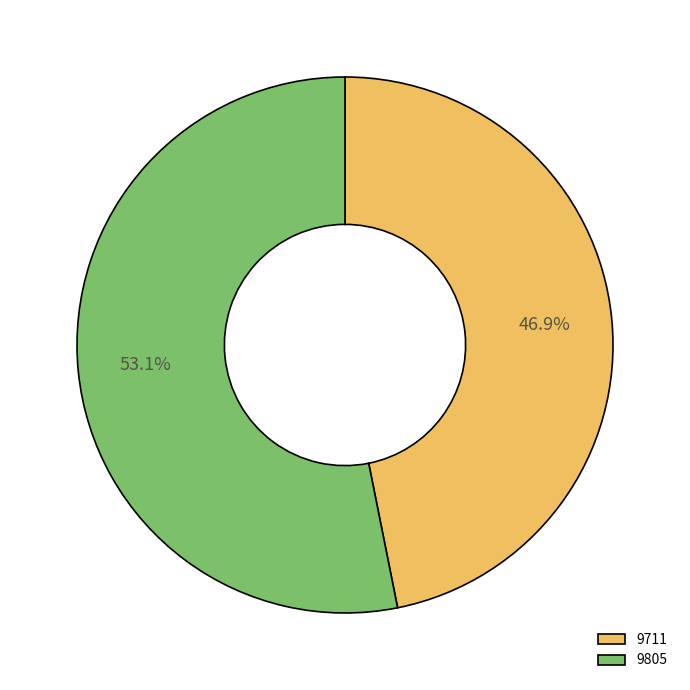

Is it true that 9711 is 47% of the pie?

True